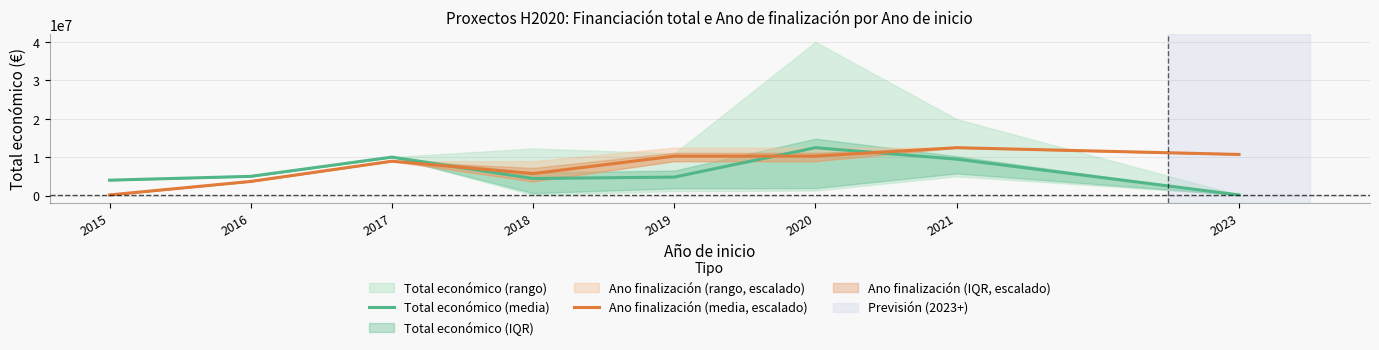

Does the chart have visible grid lines?

Yes